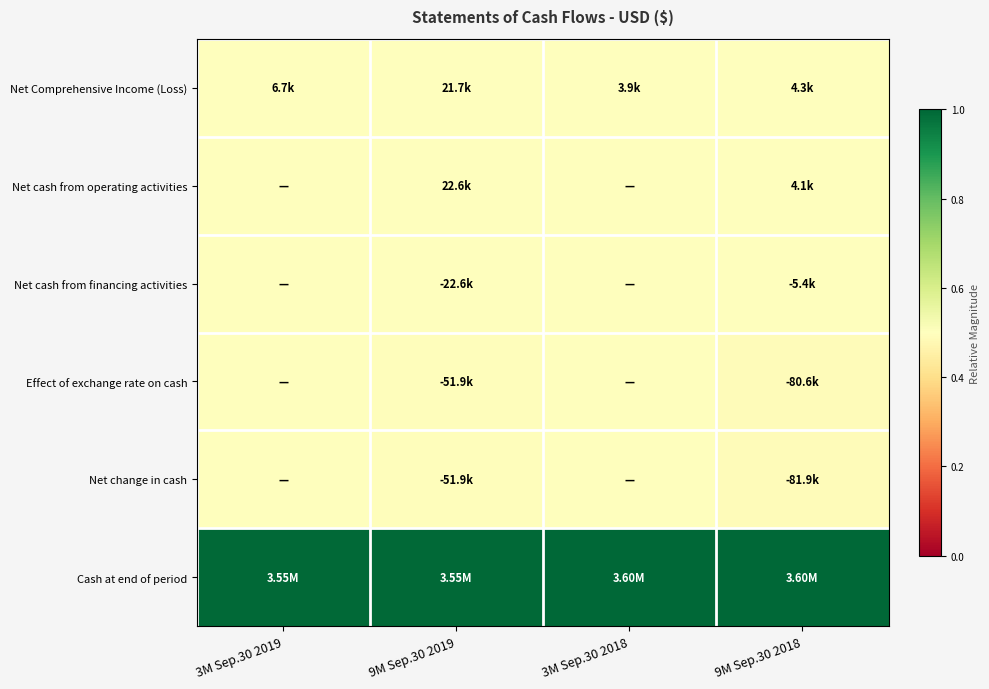

Reading right to left, transcribe all the data shown in this chart.

Net Comprehensive Income (Loss): 9M Sep.30 2018=0.5	3M Sep.30 2018=0.5	9M Sep.30 2019=0.5	3M Sep.30 2019=0.5
Net cash from operating activities: 9M Sep.30 2018=0.5	3M Sep.30 2018=0.5	9M Sep.30 2019=0.5	3M Sep.30 2019=0.5
Net cash from financing activities: 9M Sep.30 2018=0.5	3M Sep.30 2018=0.5	9M Sep.30 2019=0.5	3M Sep.30 2019=0.5
Effect of exchange rate on cash: 9M Sep.30 2018=0.5	3M Sep.30 2018=0.5	9M Sep.30 2019=0.5	3M Sep.30 2019=0.5
Net change in cash: 9M Sep.30 2018=0.5	3M Sep.30 2018=0.5	9M Sep.30 2019=0.5	3M Sep.30 2019=0.5
Cash at end of period: 9M Sep.30 2018=1.0	3M Sep.30 2018=1.0	9M Sep.30 2019=1.0	3M Sep.30 2019=1.0